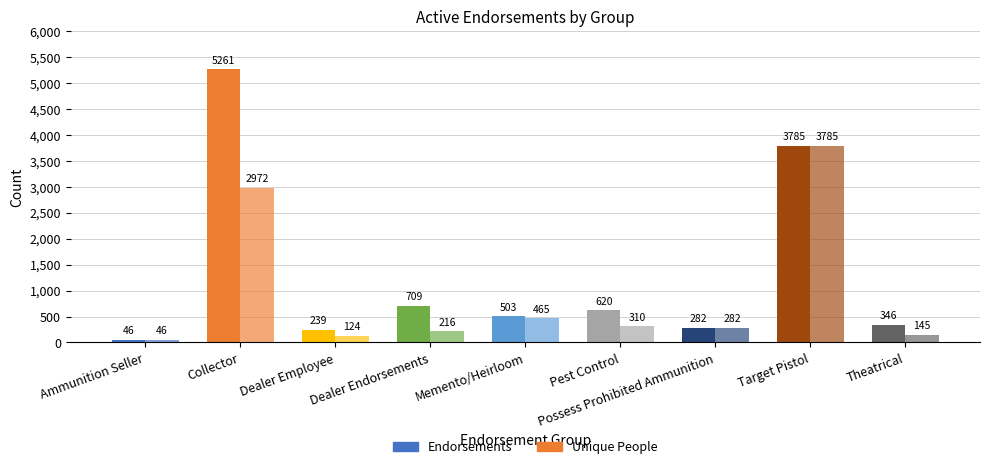

Between Dealer Endorsements and Dealer Employee, which is larger?

Dealer Endorsements